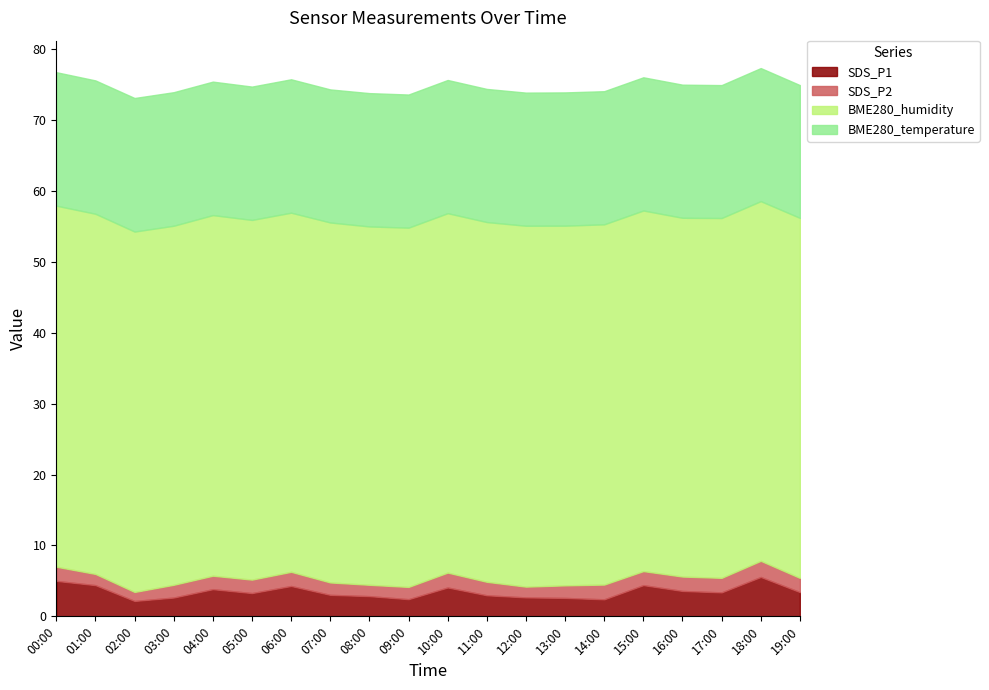

Which series changed the most between 03:00 and 16:00?

SDS_P1